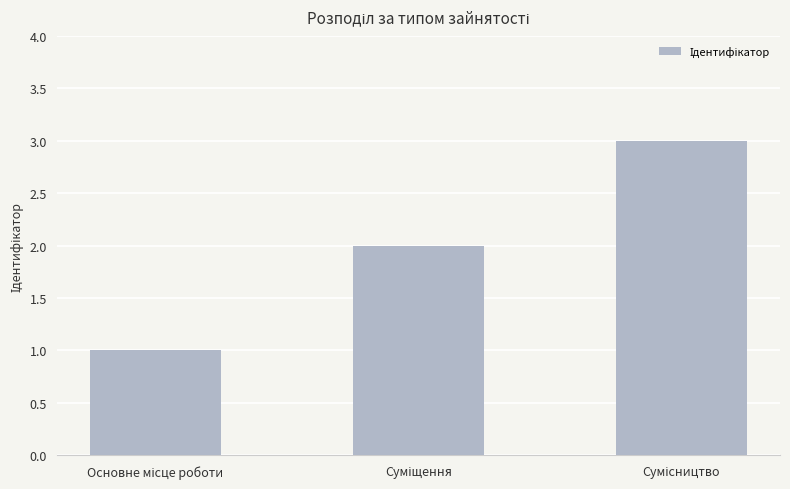

What is the sum of all values?

6